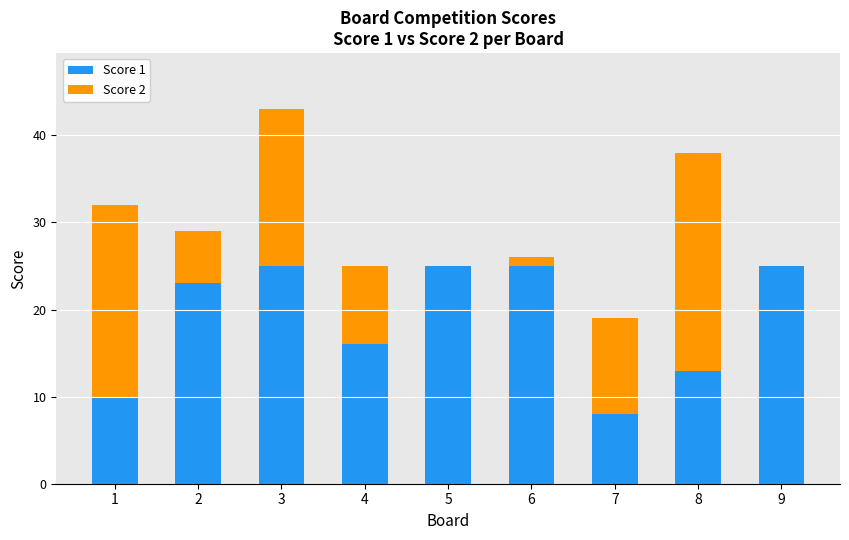

How many categories are shown in the chart?

9